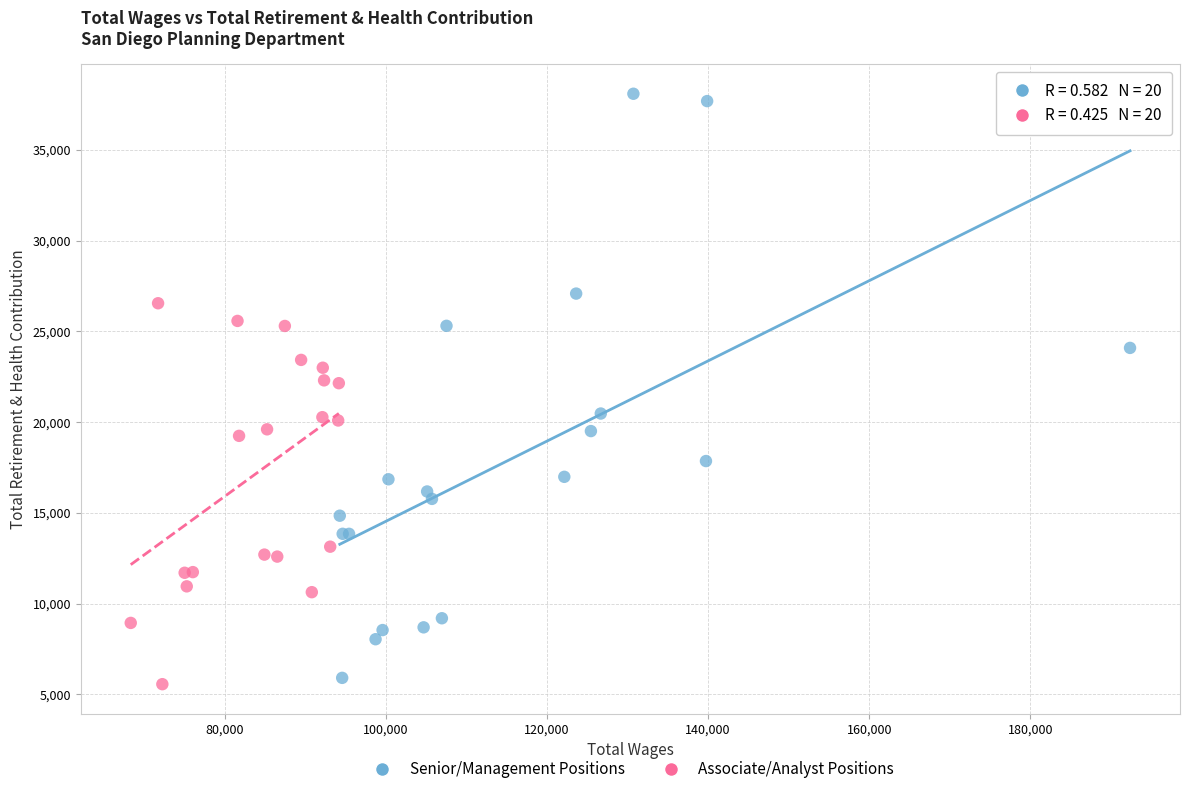

Which series reaches the maximum Y coordinate?

Senior/Management Positions